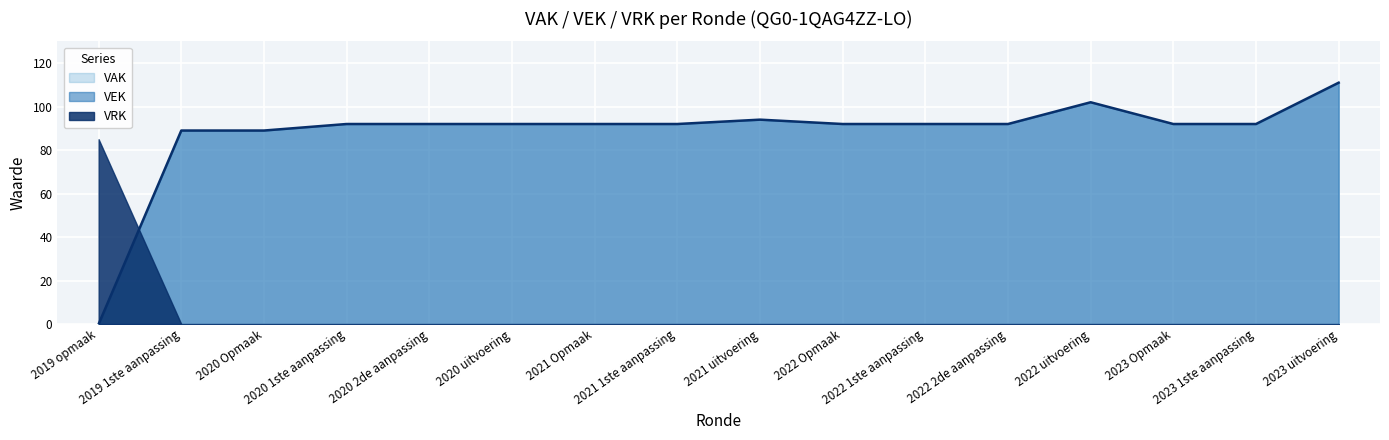

What is the label of the 5th point from the left?

2020 2de aanpassing